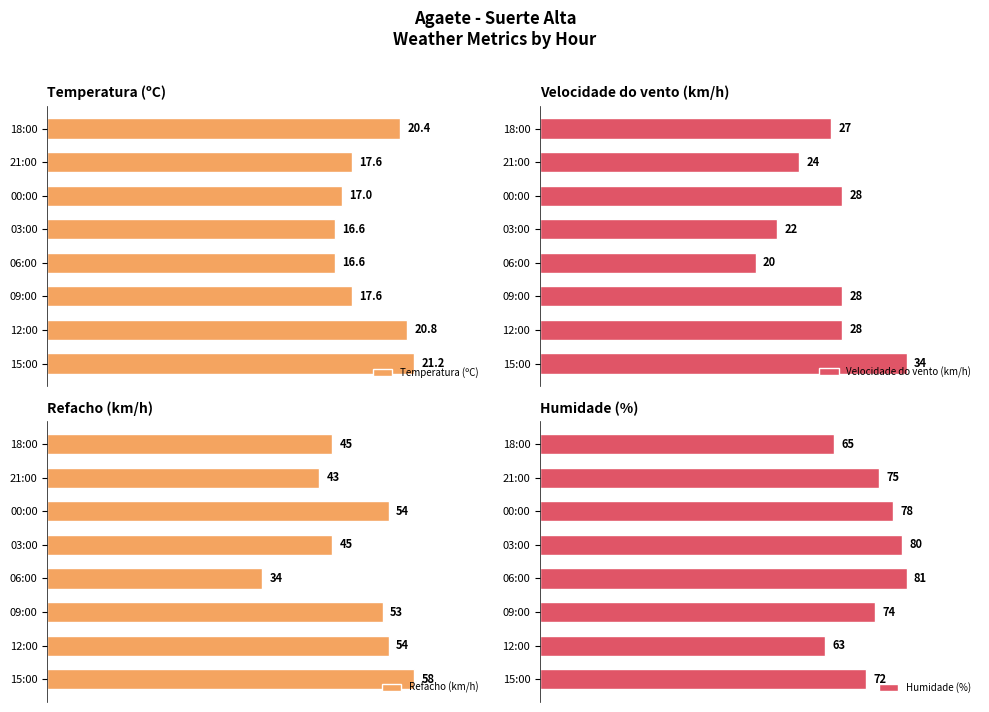

Reading left to right, extract all data points from this chart.

Temperatura (ºC): 21.2	20.8	17.6	16.6	16.6	17.0	17.6	20.4
Velocidade do vento (km/h): 34.0	28.0	28.0	20.0	22.0	28.0	24.0	27.0
Refacho (km/h): 58.0	54.0	53.0	34.0	45.0	54.0	43.0	45.0
Humidade (%): 72.0	63.0	74.0	81.0	80.0	78.0	75.0	65.0